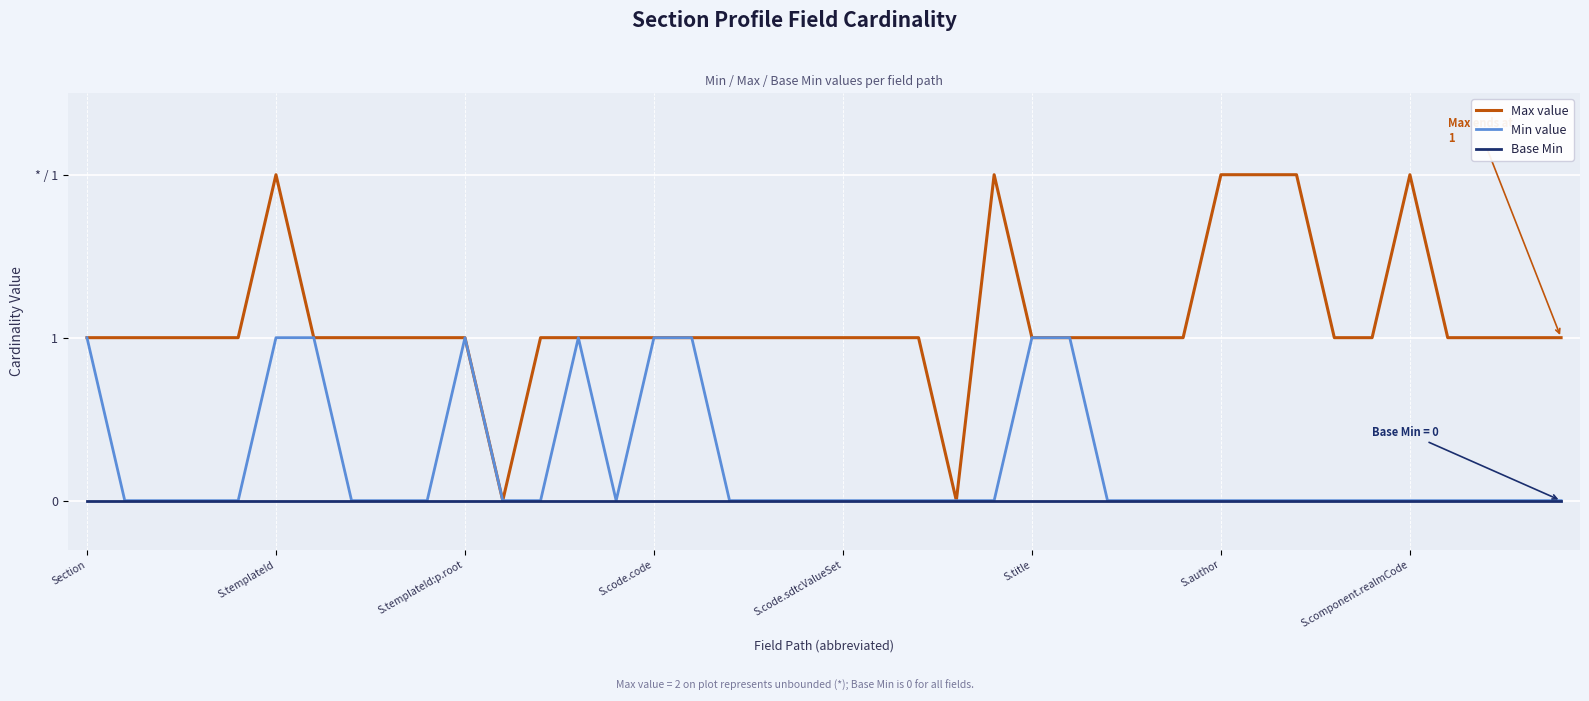

What are all the series names shown in the legend?

Max value, Min value, Base Min